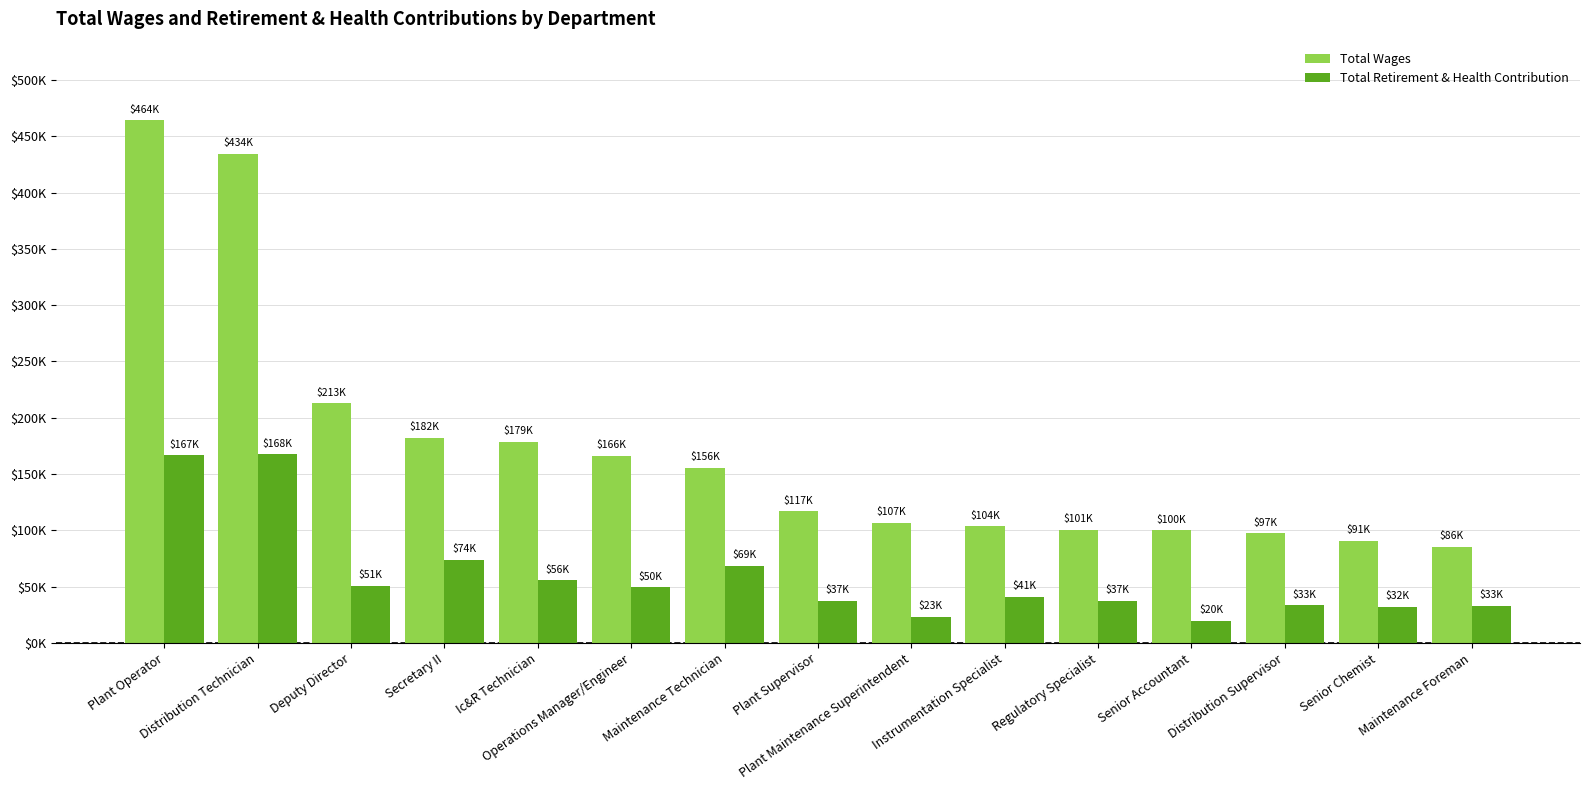

What are all the series names shown in the legend?

Total Wages, Total Retirement & Health Contribution